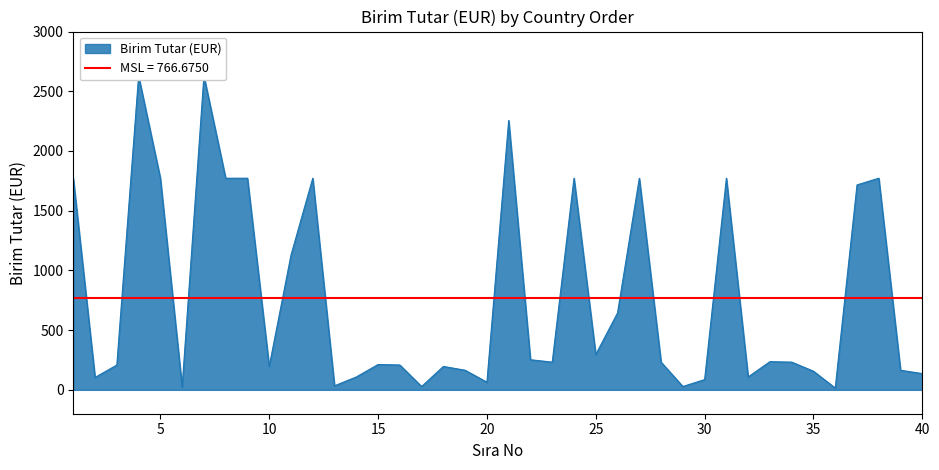

List the labels in order of value, smallest first.

36, 6, 17, 29, 13, 20, 30, 2, 14, 32, 40, 35, 19, 39, 10, 18, 3, 16, 15, 23, 28, 34, 33, 22, 25, 26, 11, 37, 1, 5, 8, 9, 12, 24, 27, 31, 38, 21, 4, 7